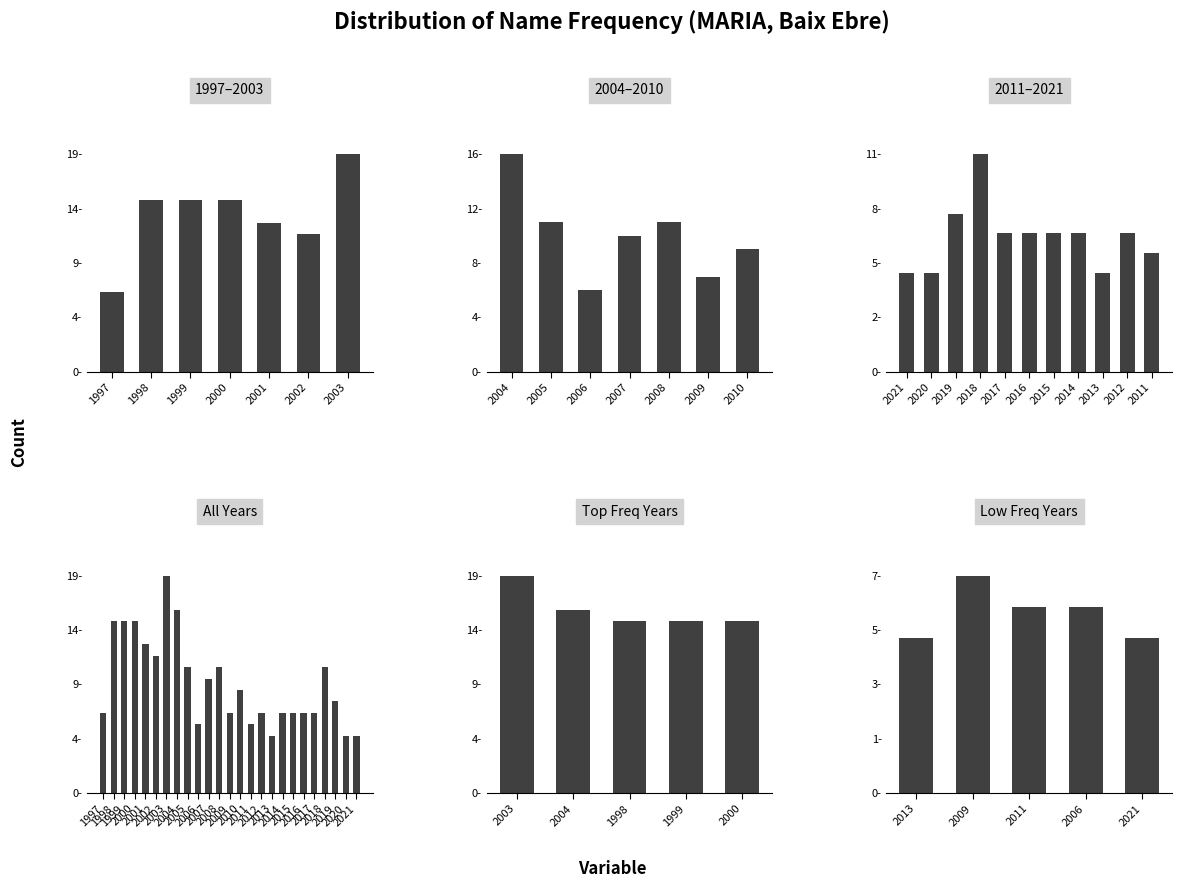

List the labels in order of value, smallest first.

2021, 2020, 2013, 2011, 2006, 2017, 2016, 2015, 2014, 2012, 2009, 1997, 2019, 2010, 2007, 2018, 2008, 2005, 2002, 2001, 2000, 1999, 1998, 2004, 2003